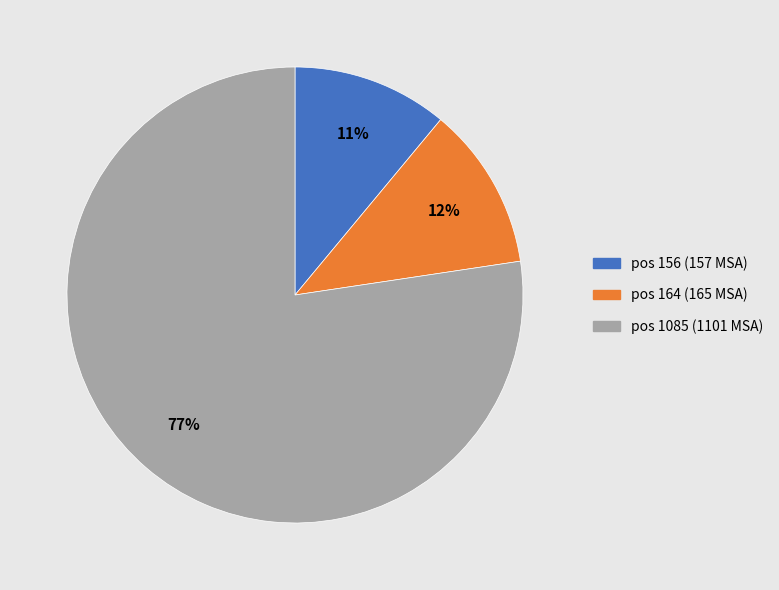

Is the sum of pos 164 (165 MSA) and pos 1085 (1101 MSA) greater than half?

Yes